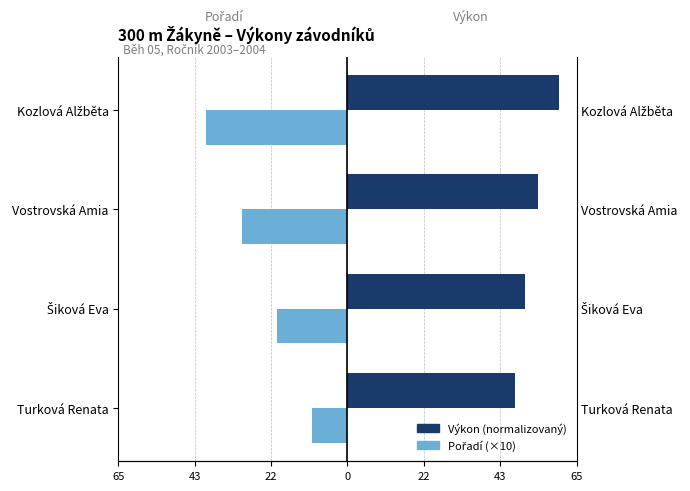

Are the bars grouped side by side (vs. stacked)?

Yes